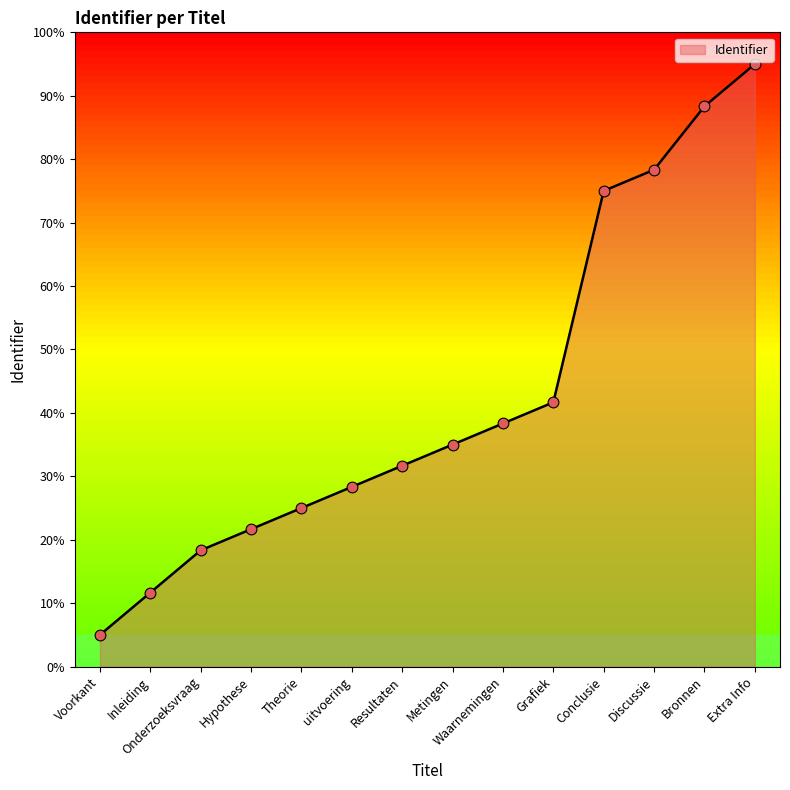

Which has a higher value, Discussie or Bronnen?

Bronnen